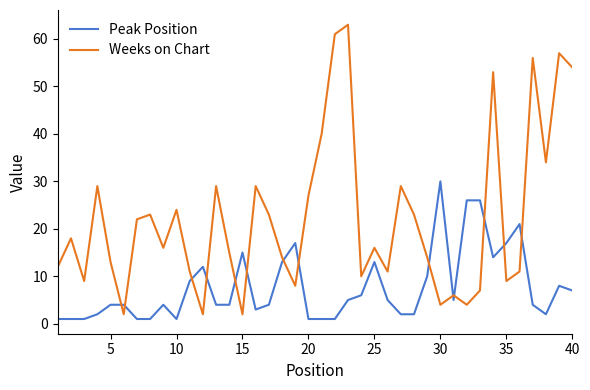

Which series has the largest total across all categories?

Weeks on Chart